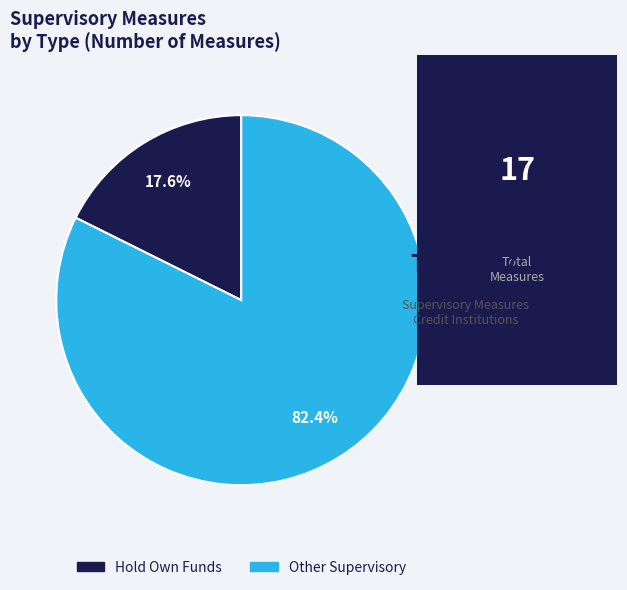

Is there a majority slice in this chart?

Yes